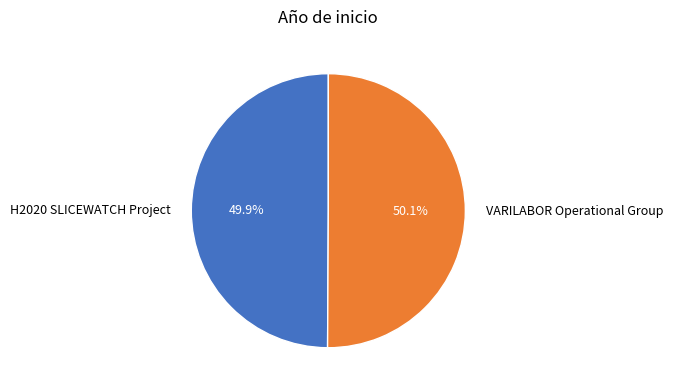

Combined, what portion of the pie is VARILABOR Operational Group and H2020 SLICEWATCH Project?

100.0%